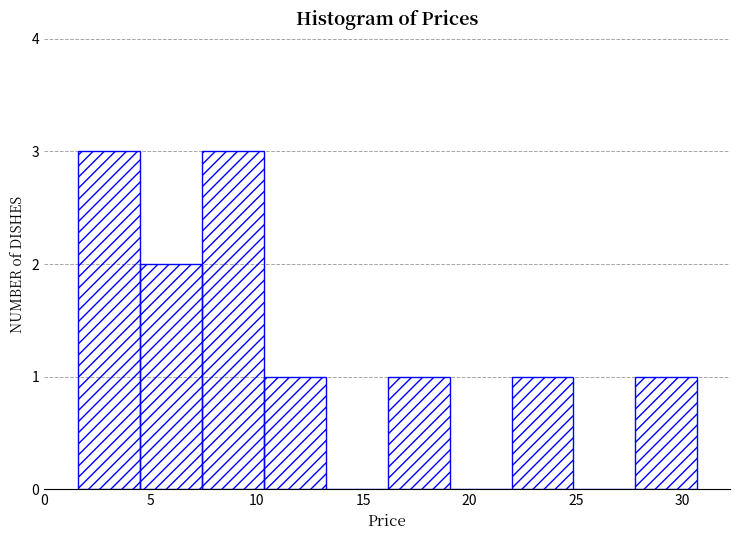

Reading left to right, transcribe this chart: for each bar, give the range it covers on the x-axis and its height. Neither the bar edges nor the heights are printed on the chart, so give them approximately, as read against the axes.

1.5 to 4.5: 3
4.5 to 7.5: 2
7.5 to 10.5: 3
10.5 to 13.0: 1
13.0 to 16.0: 0
16.0 to 19.0: 1
19.0 to 22.0: 0
22.0 to 25.0: 1
25.0 to 28.0: 0
28.0 to 30.5: 1